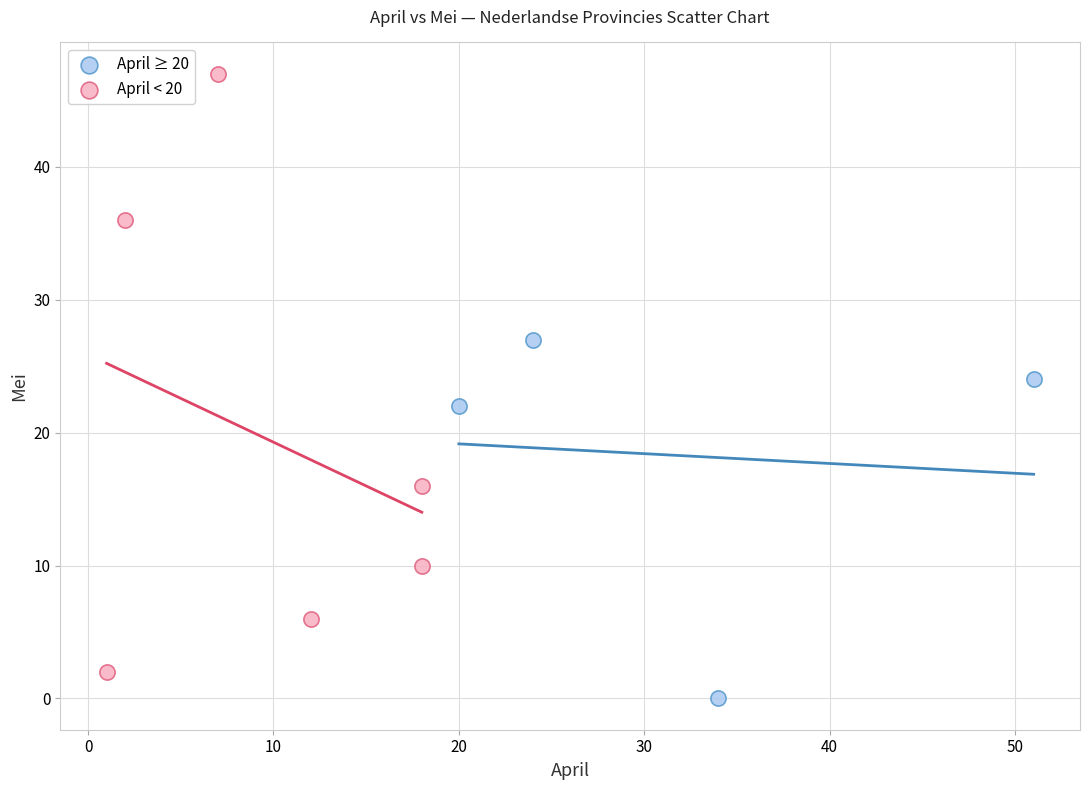

Which series reaches the maximum Y coordinate?

April < 20